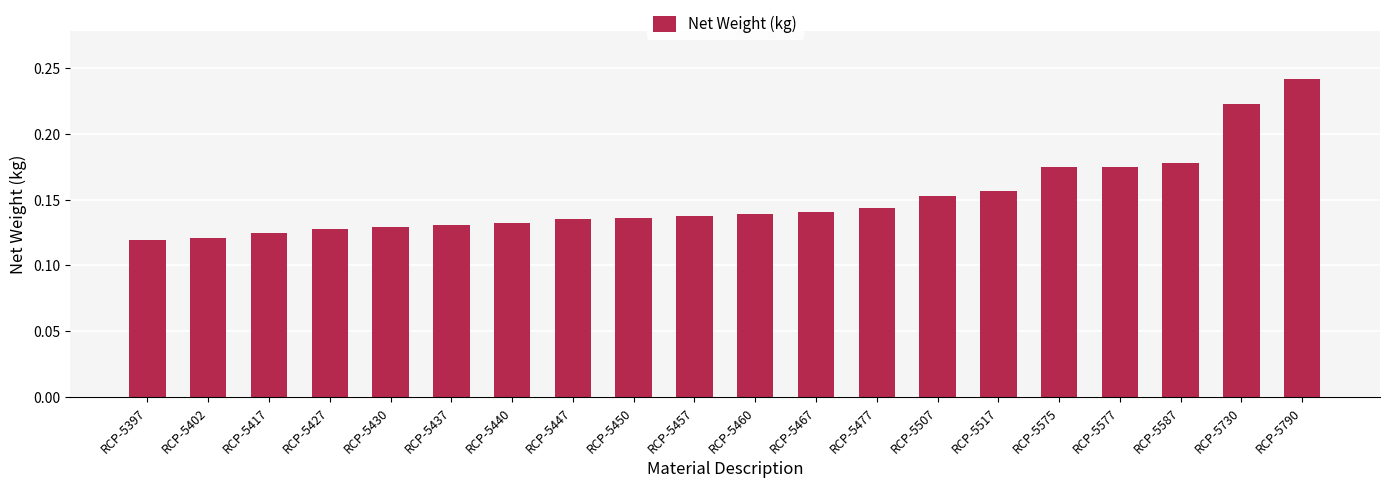

Count the values in the range 0 to 1.

20